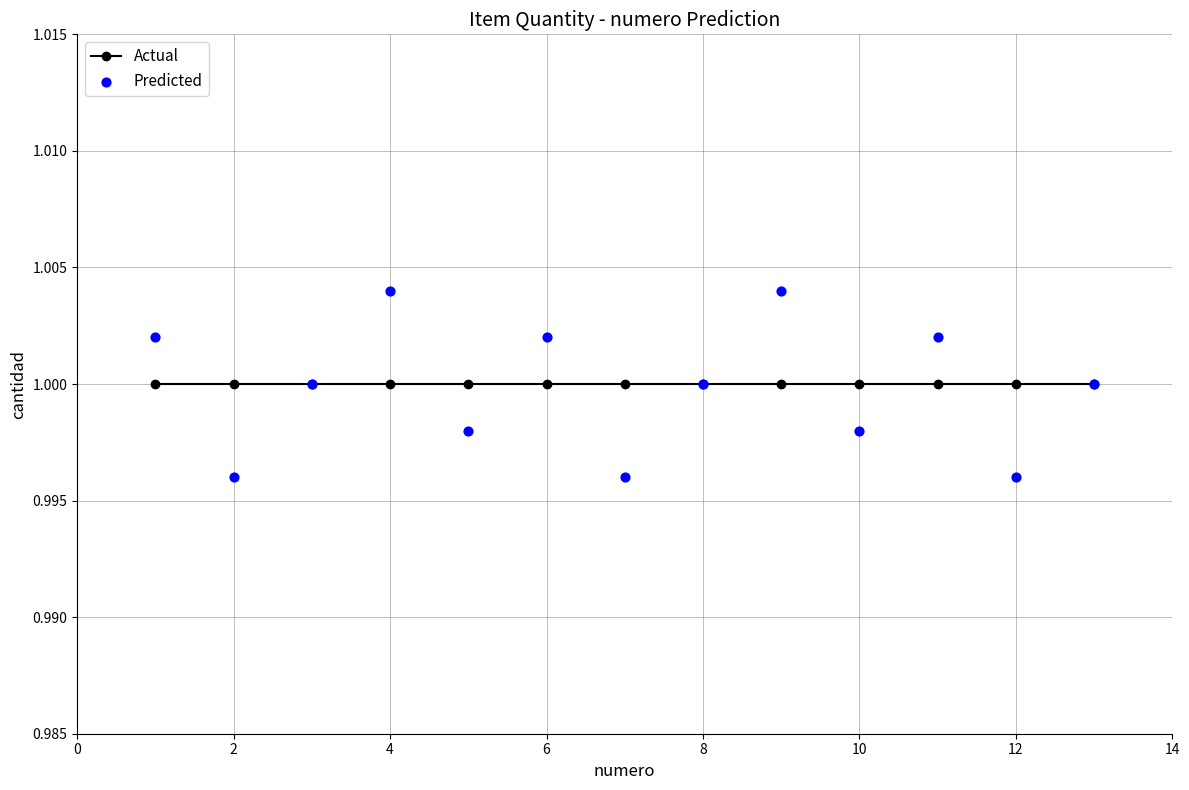

What is the total value across all series at 4?

2.0